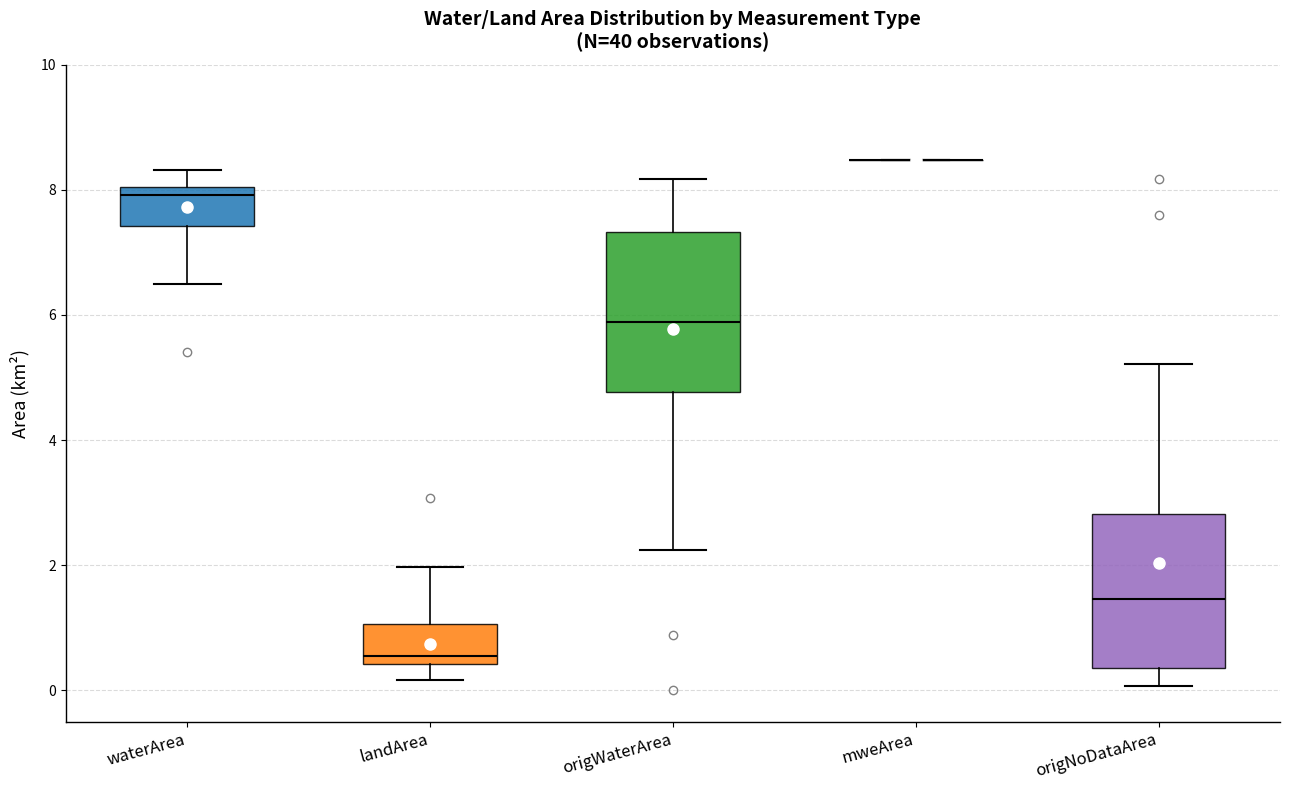

Reading left to right, transcribe this box plot: for each box, give where its median line is, the range the box spans, and where its two whiskers end, as read against the y-axis. The values are not printed on the chart, so give them approximately, as read against the axis.

waterArea: median 8.0 (just below the box's upper edge), box 7.4 to 8.0, whiskers 6.6 to 8.4
landArea: median 0.6, box 0.4 to 1.0, whiskers 0.2 to 2.0
origWaterArea: median 5.8, box 4.8 to 7.4, whiskers 2.2 to 8.2
mweArea: box collapsed to a line at 8.4, whiskers 8.4 to 8.4
origNoDataArea: median 1.4, box 0.4 to 2.8, whiskers 0.0 to 5.2